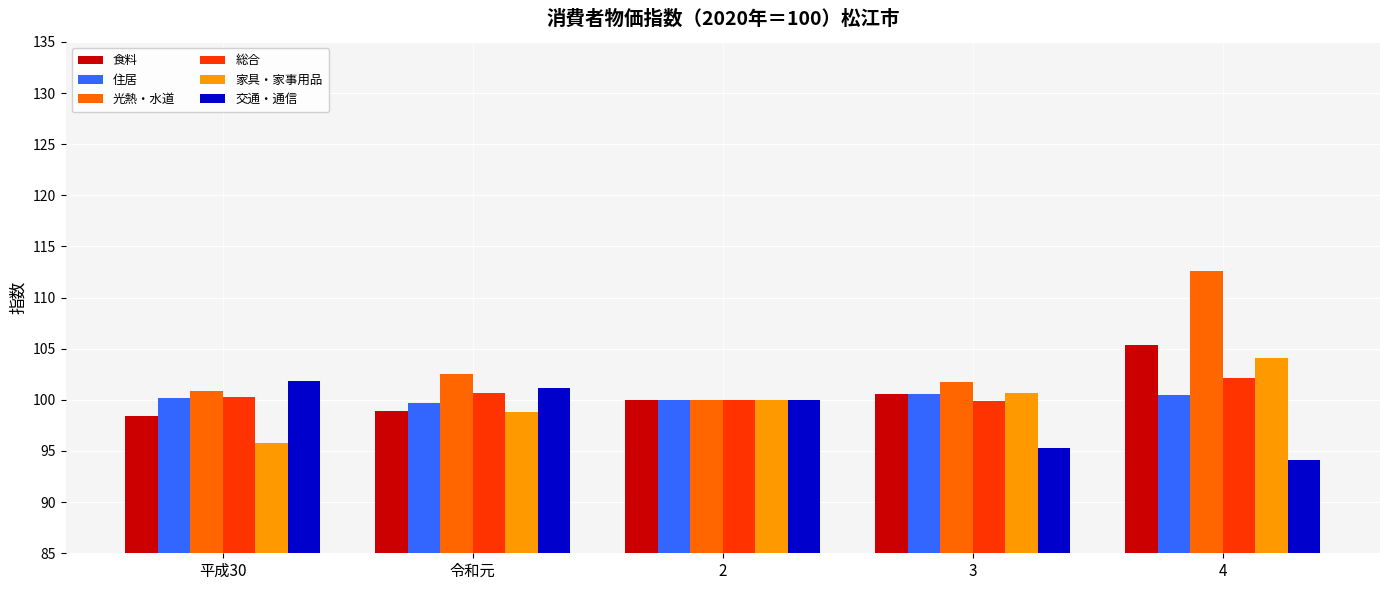

Is it true that 総合 equals 157.1 at 令和元?

False